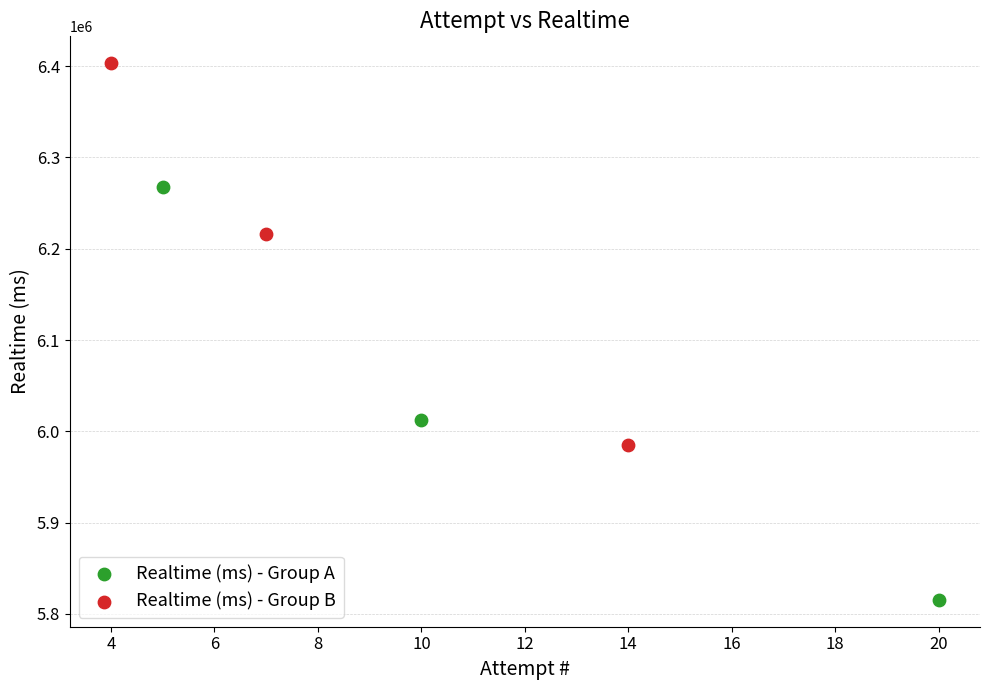

Which series reaches the maximum Y coordinate?

Realtime (ms) - Group B